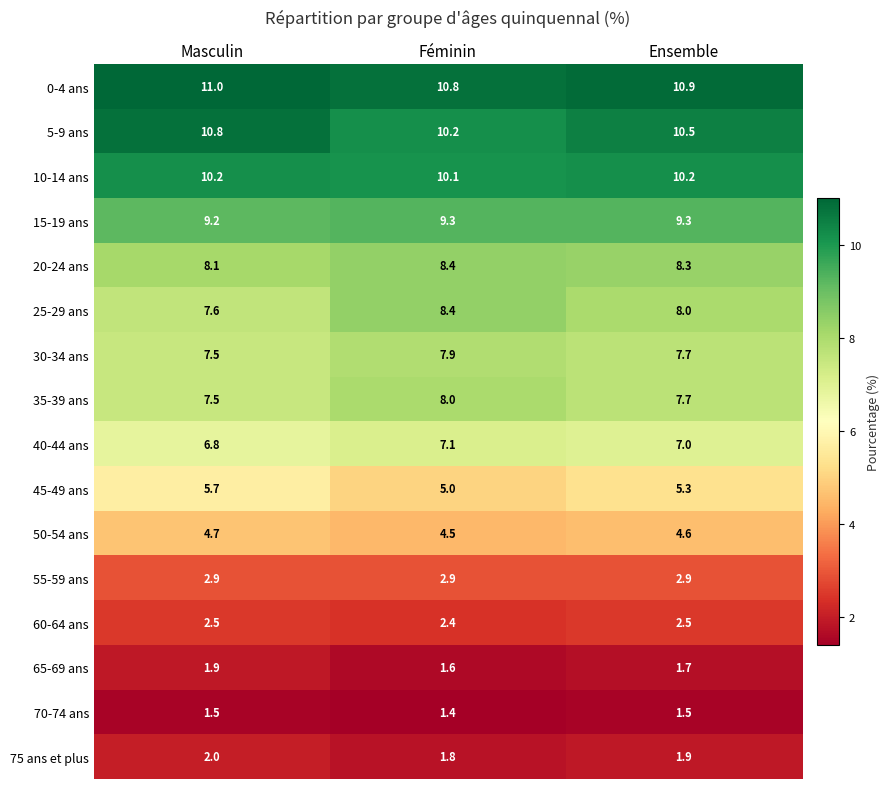

How many series are shown in this chart?

16